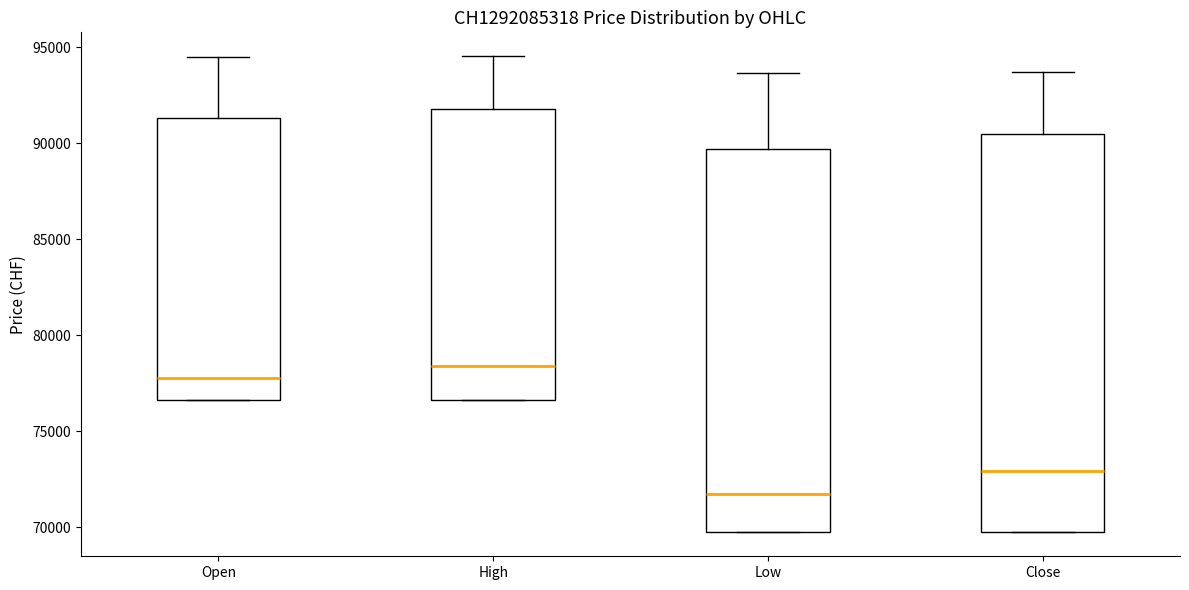

Which box's median line is the highest?

High